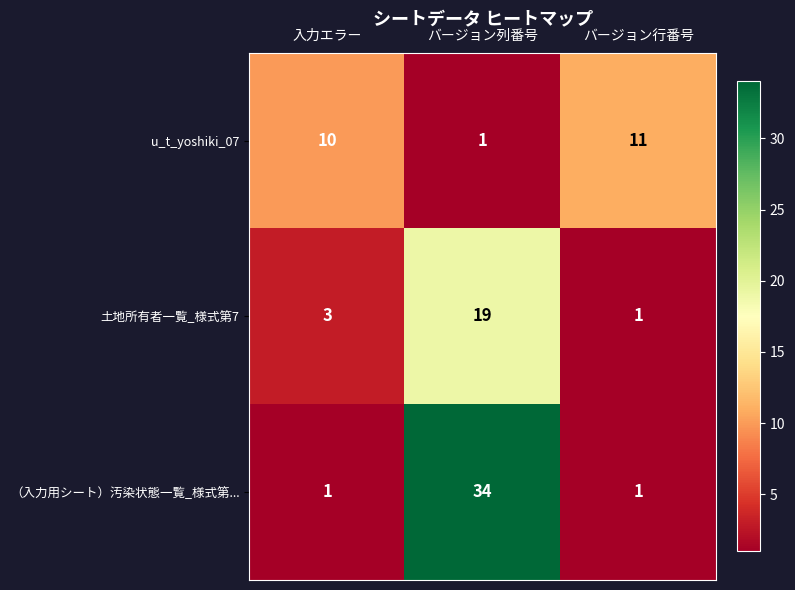

Reading left to right, list all the values displayed in this chart.

u_t_yoshiki_07: 10	1	11
土地所有者一覧_様式第7: 3	19	1
（入力用シート）汚染状態一覧_様式第...: 1	34	1